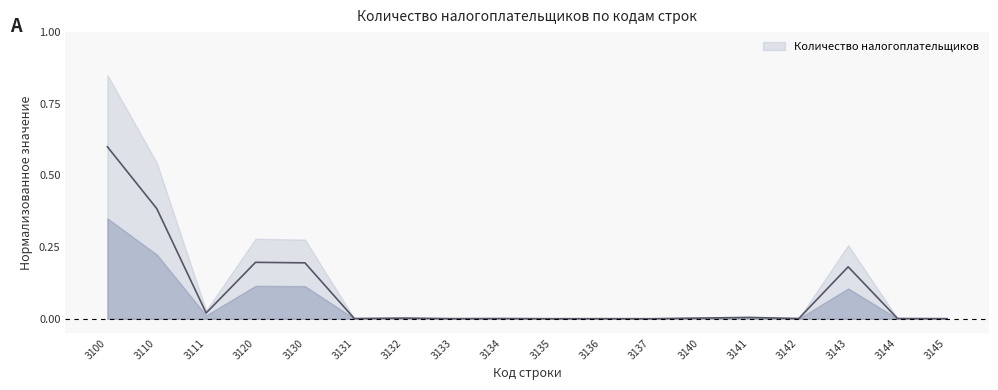

Which category has the lowest value across all series?

3137